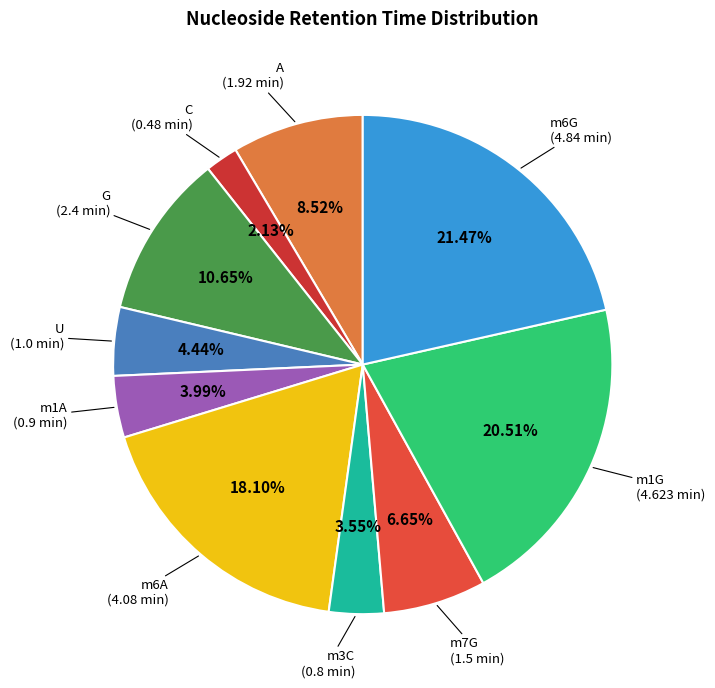

How many slices are in this pie chart?

10